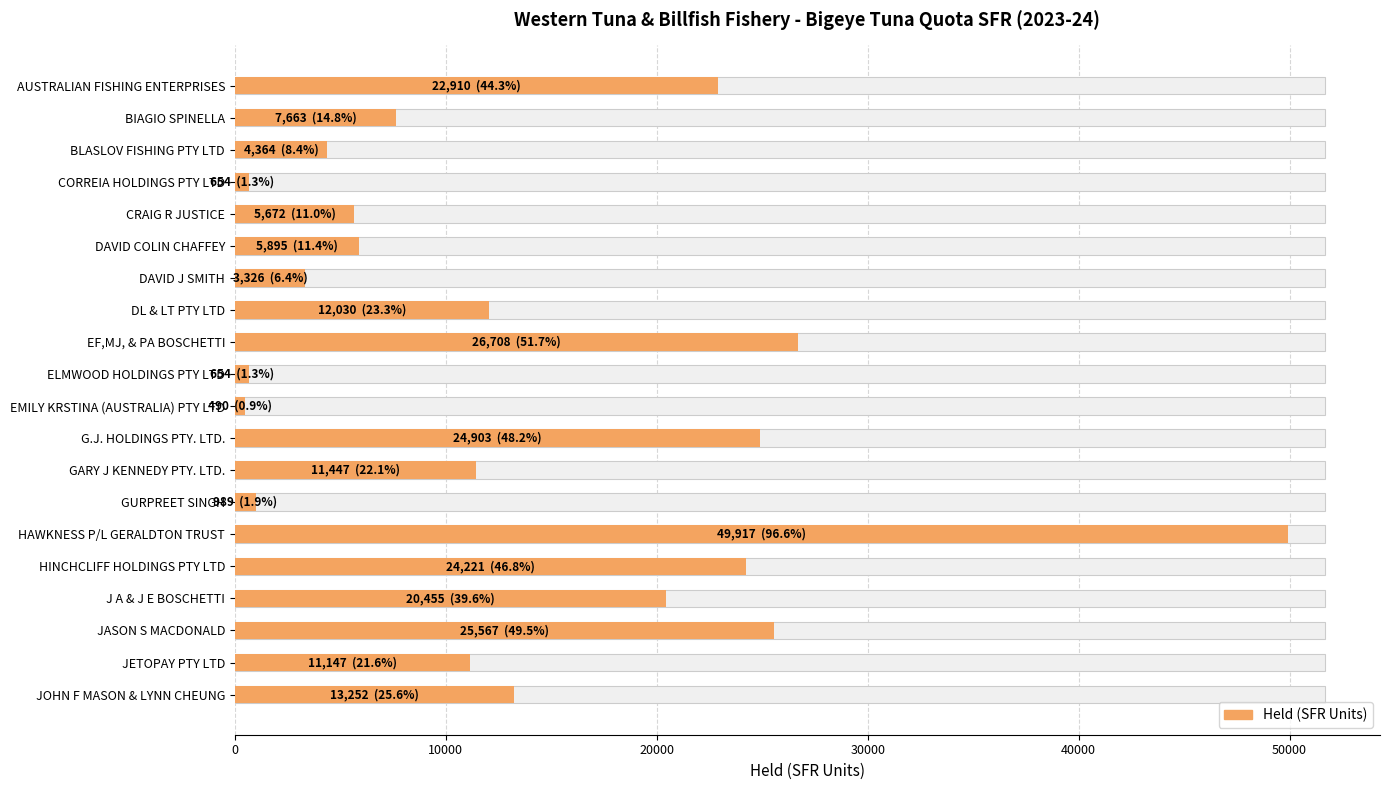

Where is the data nearest to the value 25203?

G.J. HOLDINGS PTY. LTD.